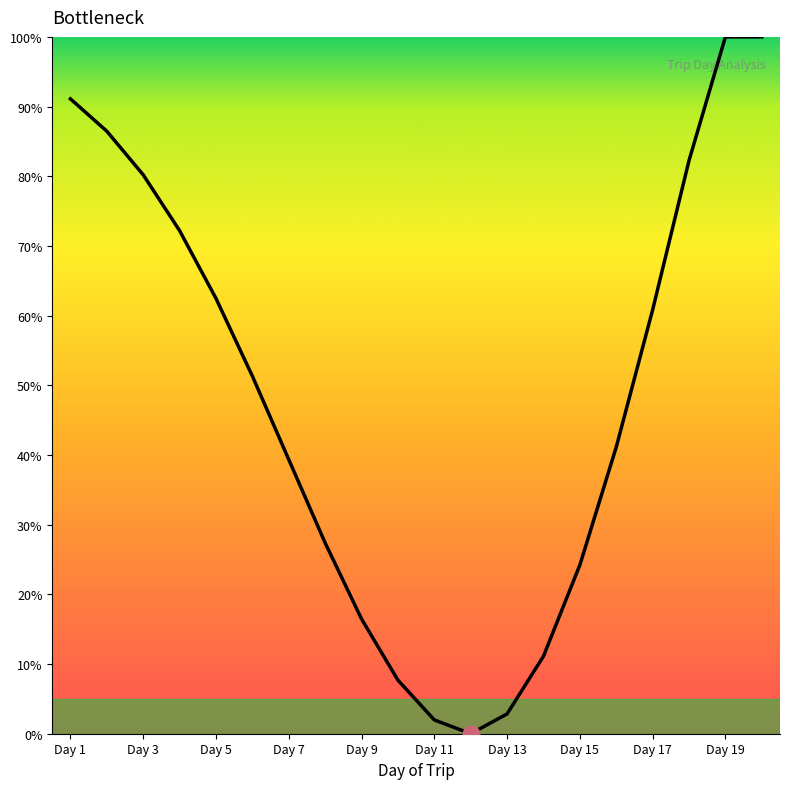

How many values are above zero?

19